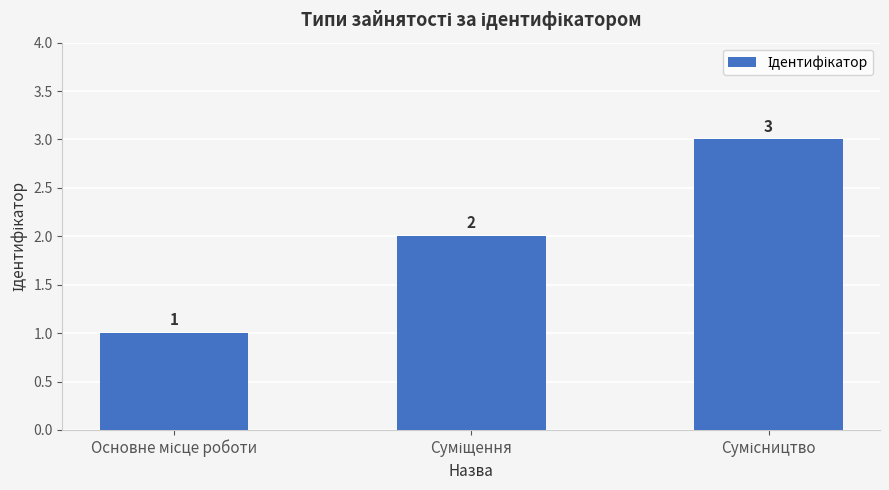

Count the number of data series in this chart.

1